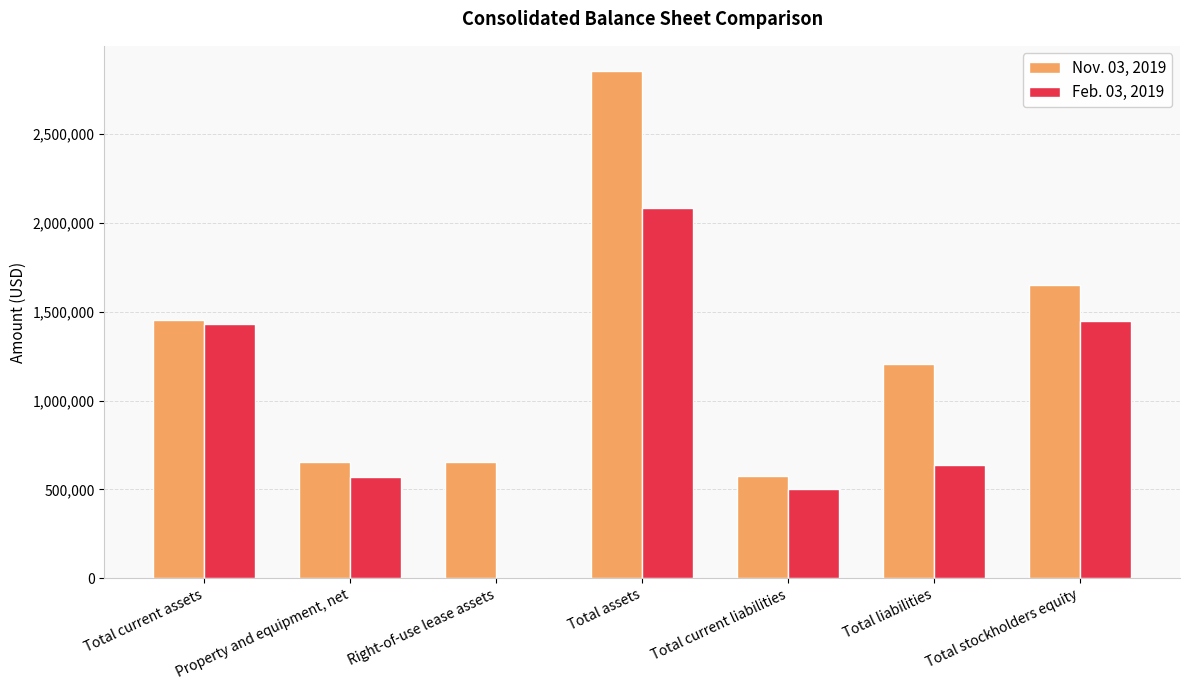

The Nov. 03, 2019 series shows 2855144 at Total assets. True or false?

True